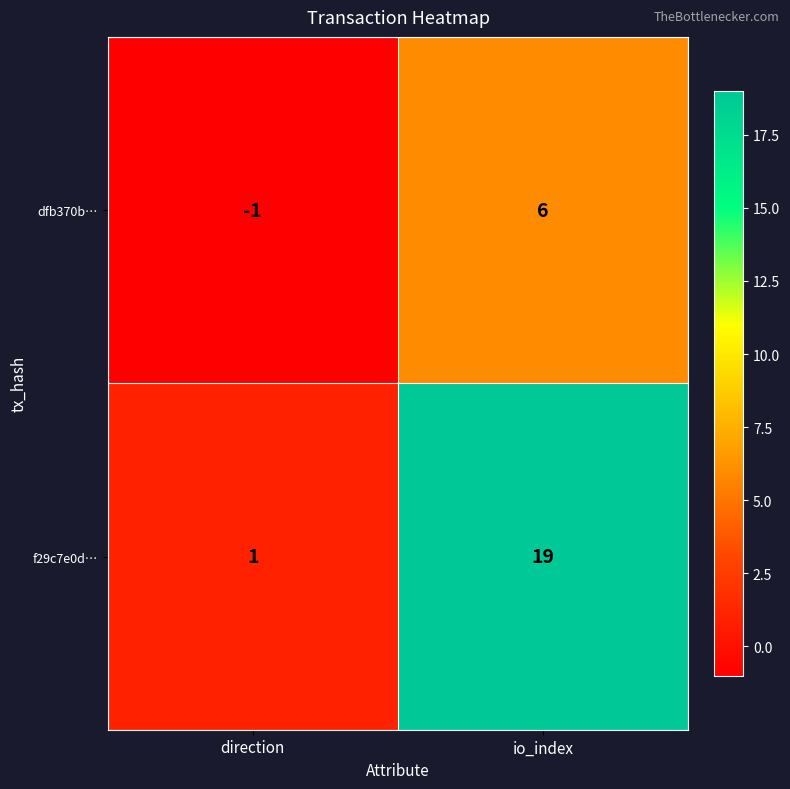

At which category does the chart reach its minimum across all series?

direction